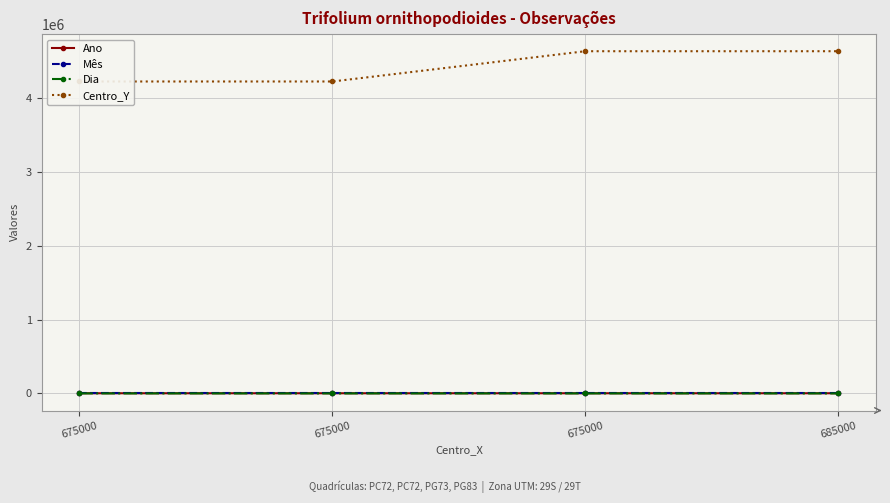

True or false: Dia and Centro_Y intersect in this chart.

False